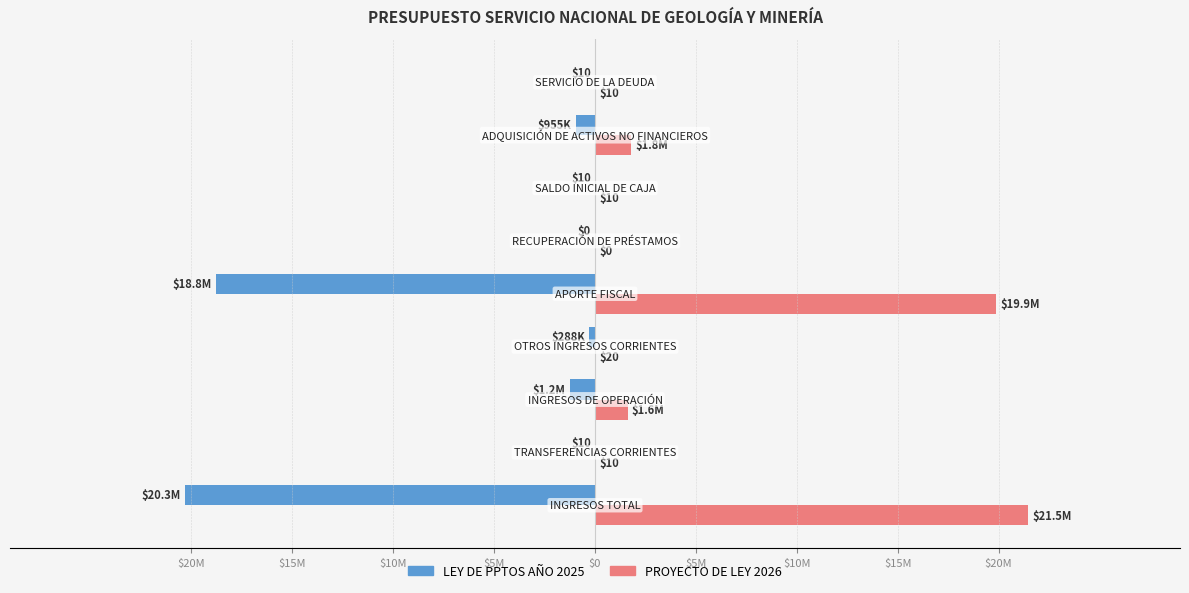

What are all the series names shown in the legend?

LEY DE PPTOS AÑO 2025, PROYECTO DE LEY 2026